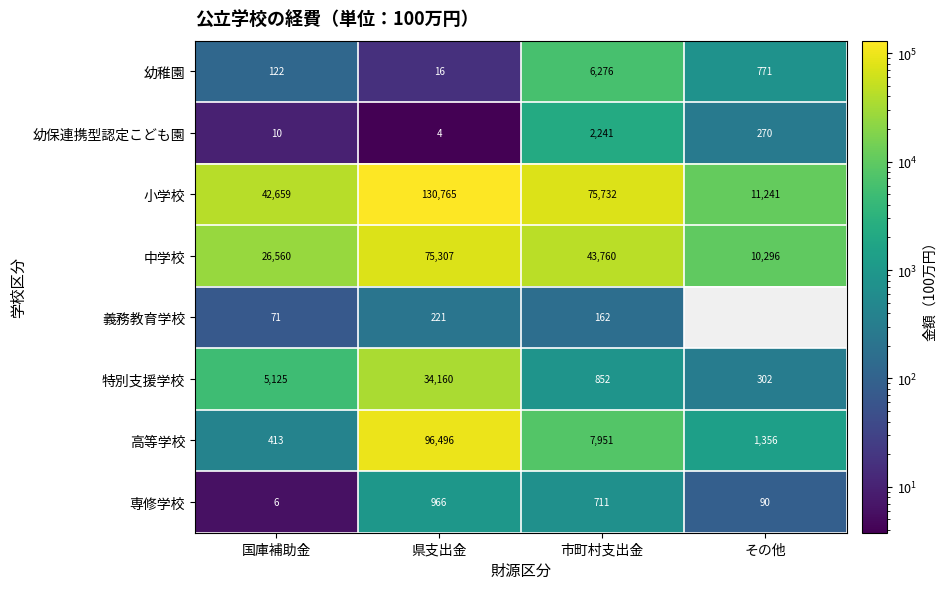

How many data points in 専修学校 are less than 711?

2